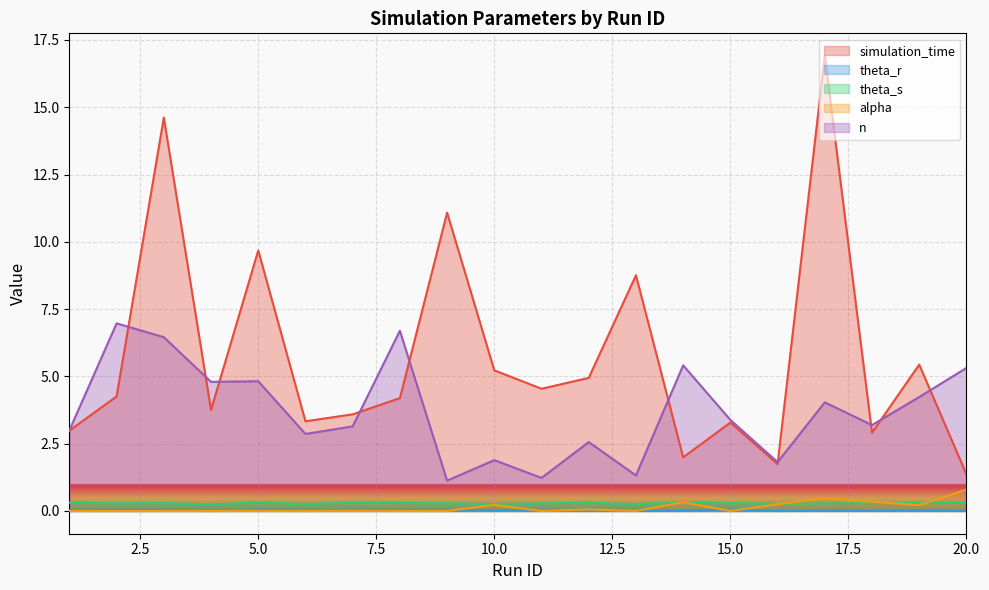

Does the chart display data point markers on the line(s)?

No